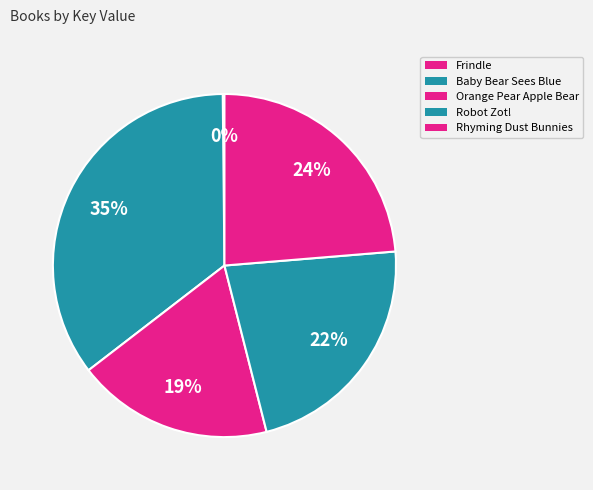

To the nearest percent, what is the difference between the Frindle and Robot Zot! slice percentages?

22%